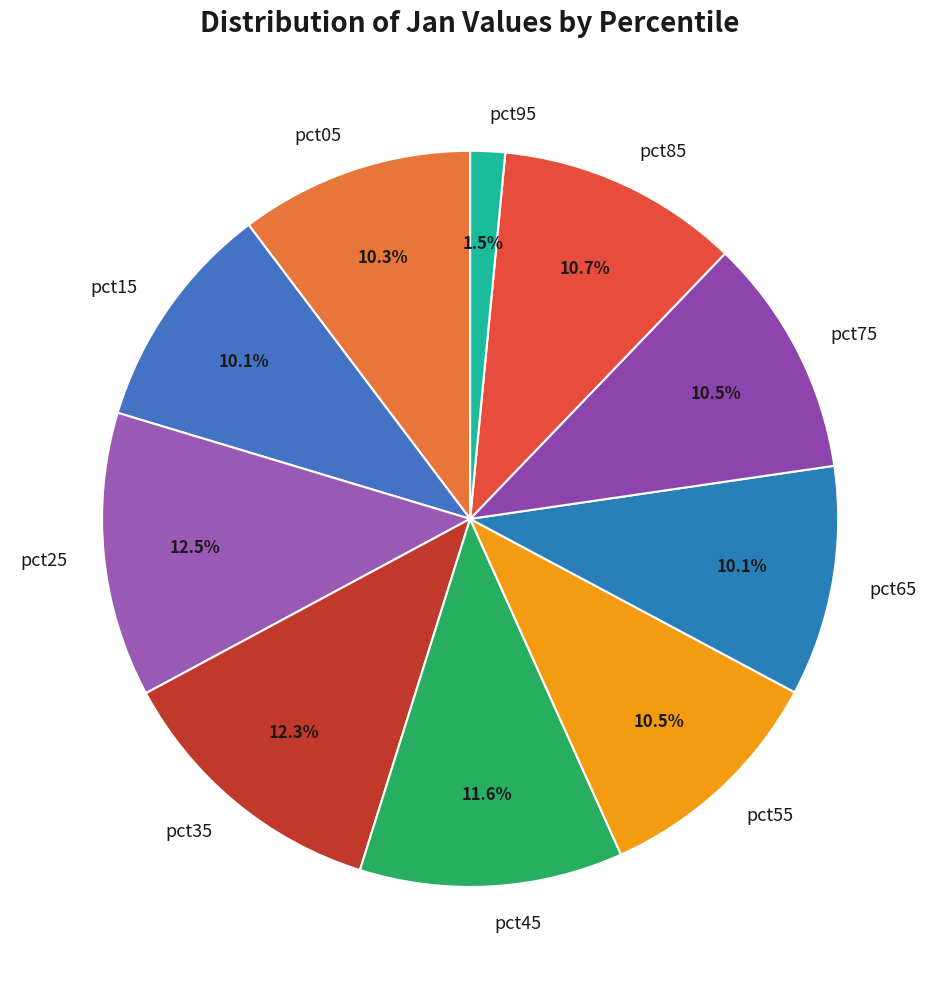

Count the number of slices in the pie.

10